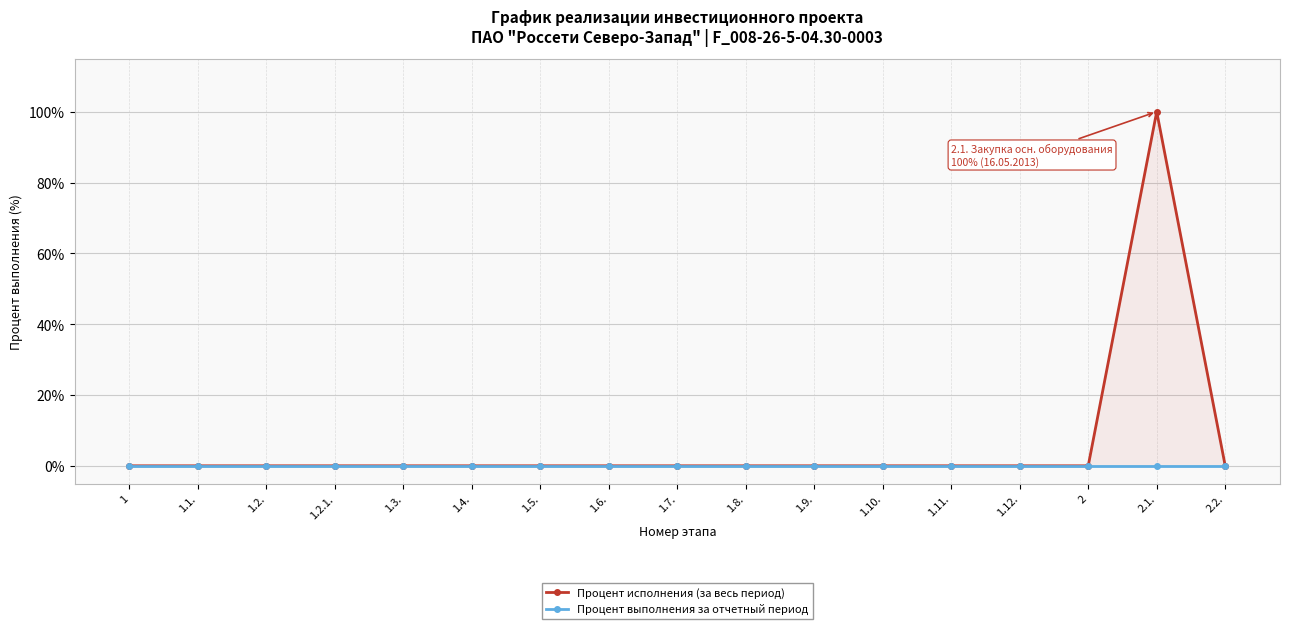

Which series changed the most between 1.6. and 1.8.?

Процент исполнения (за весь период)